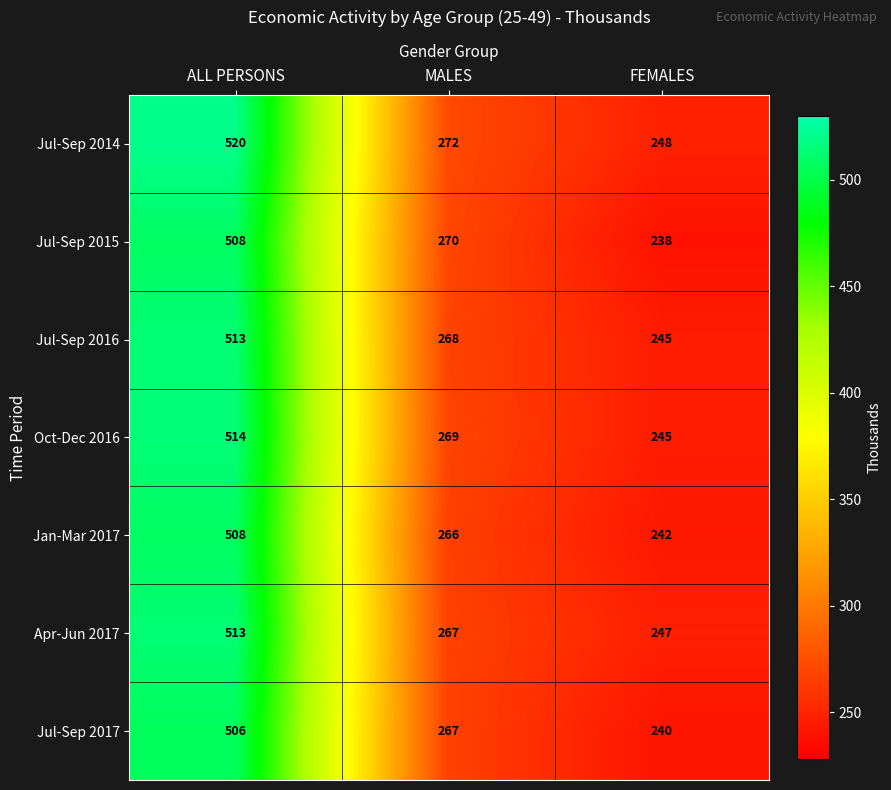

Reading left to right, extract all data points from this chart.

Jul-Sep 2014: 520	272	248
Jul-Sep 2015: 508	270	238
Jul-Sep 2016: 513	268	245
Oct-Dec 2016: 514	269	245
Jan-Mar 2017: 508	266	242
Apr-Jun 2017: 513	267	247
Jul-Sep 2017: 506	267	240